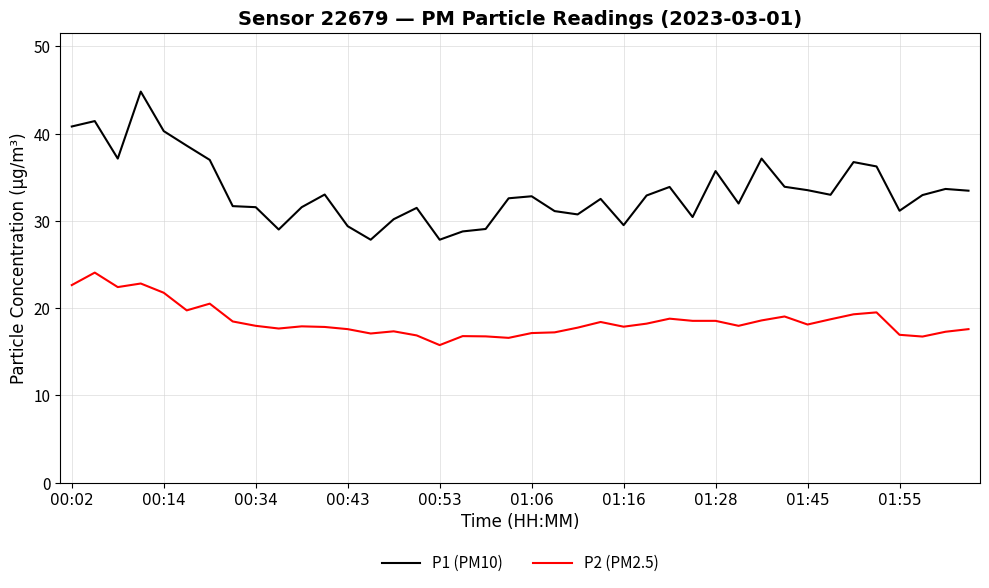

Is this an area chart (filled region under the line)?

No